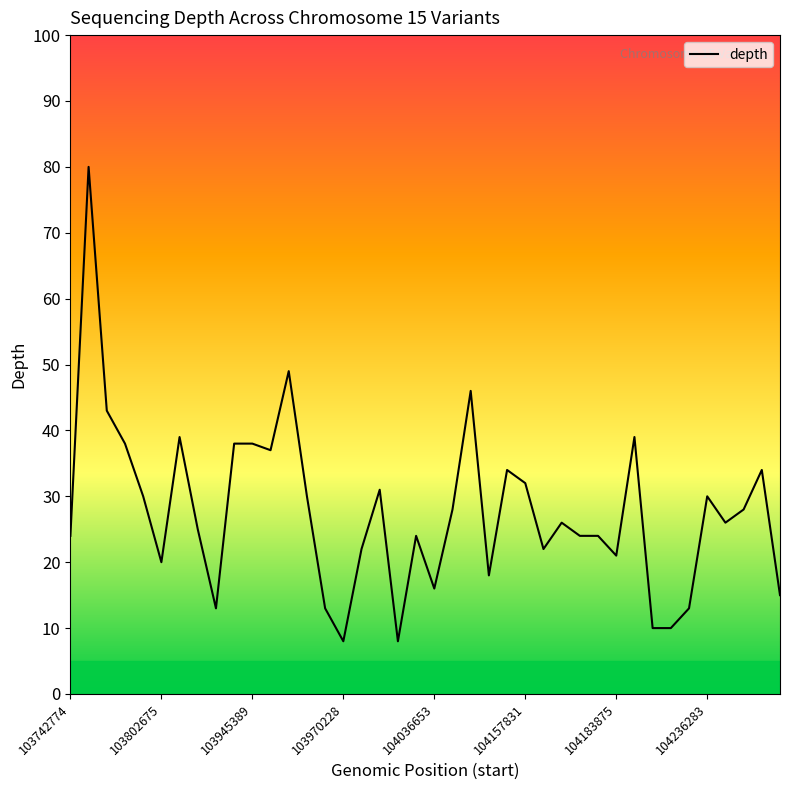

What is the difference between the maximum and minimum values?

72